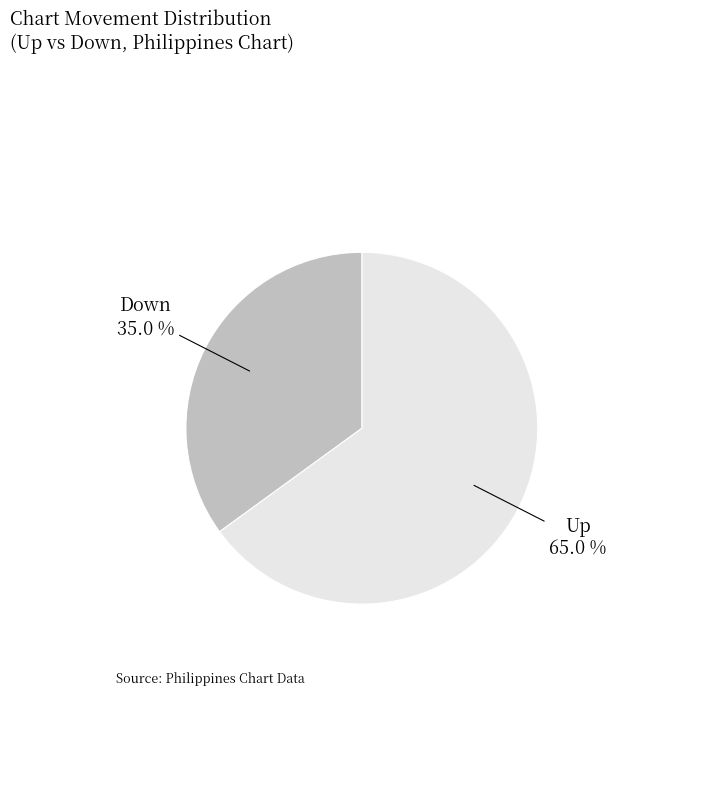

How many slices are in this pie chart?

2